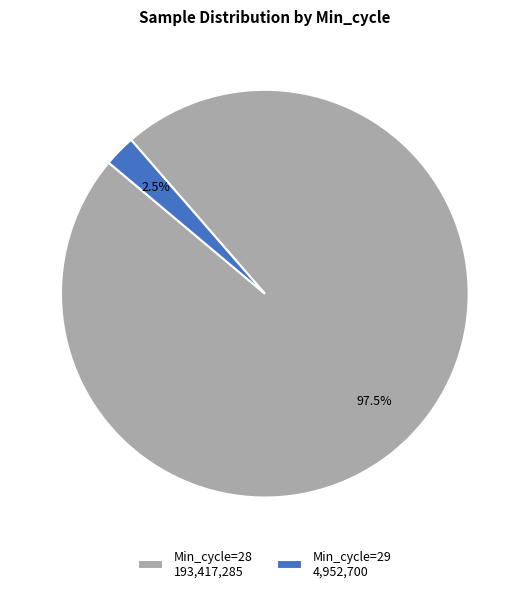

Between Min_cycle=29 4,952,700 and Min_cycle=28 193,417,285, which is larger?

Min_cycle=28 193,417,285